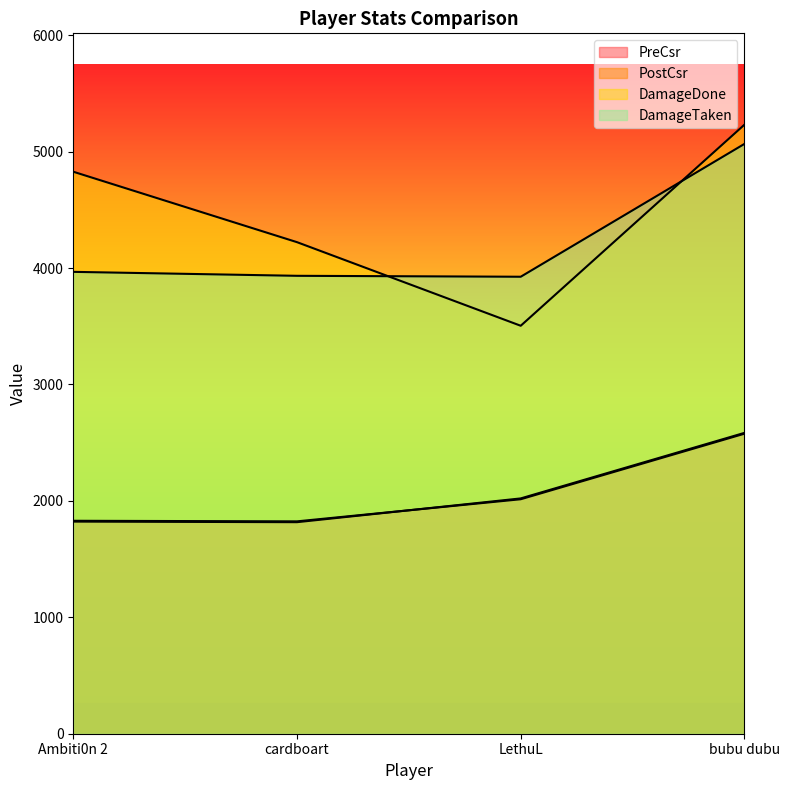

Between Ambiti0n 2 and LethuL, which is larger?

LethuL